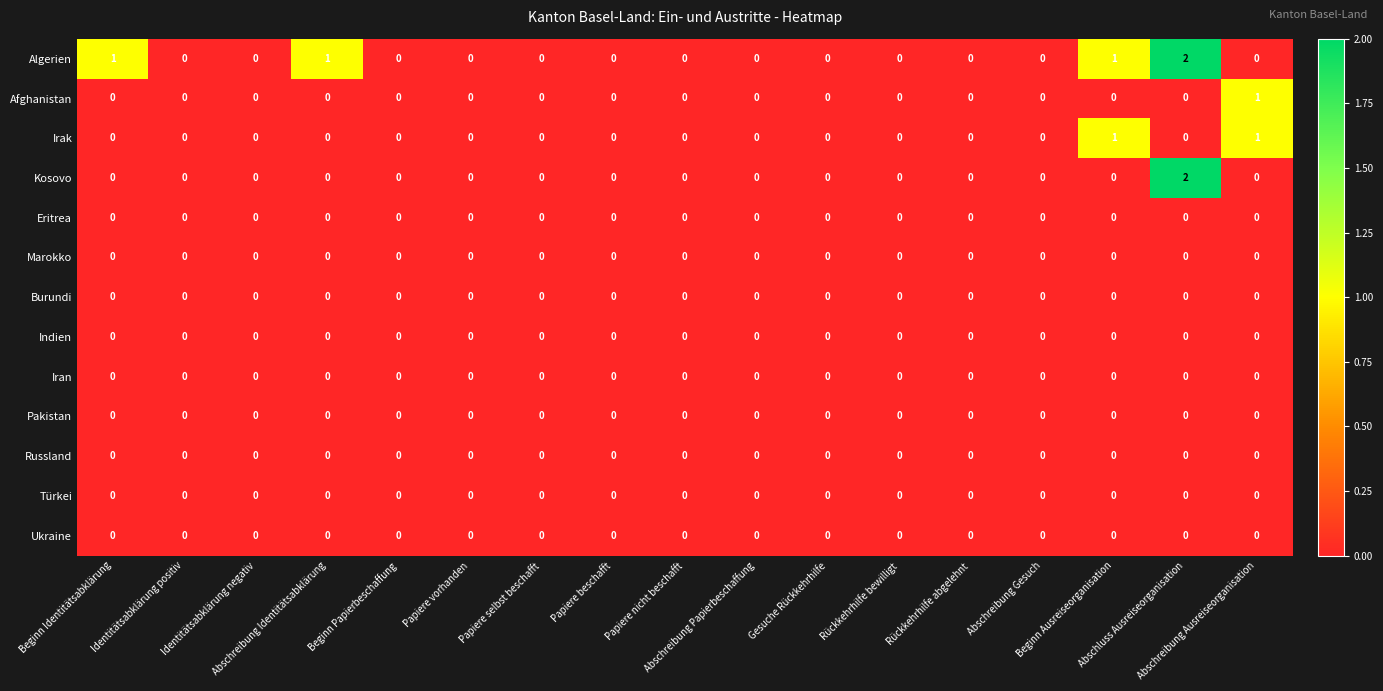

Which series has the largest total across all categories?

Algerien